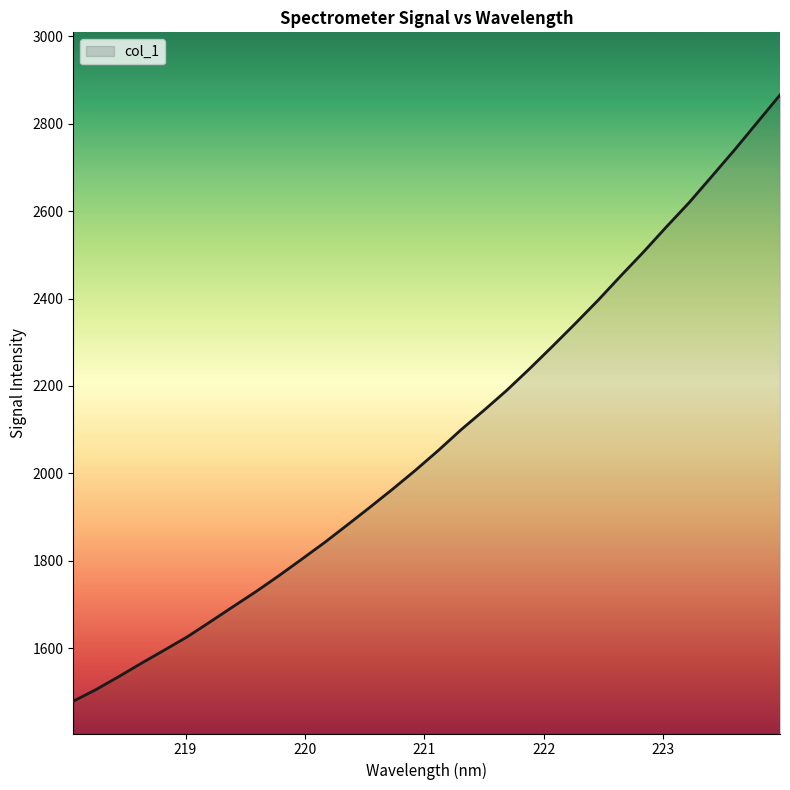

What is the difference between the maximum and minimum values?

1387.9